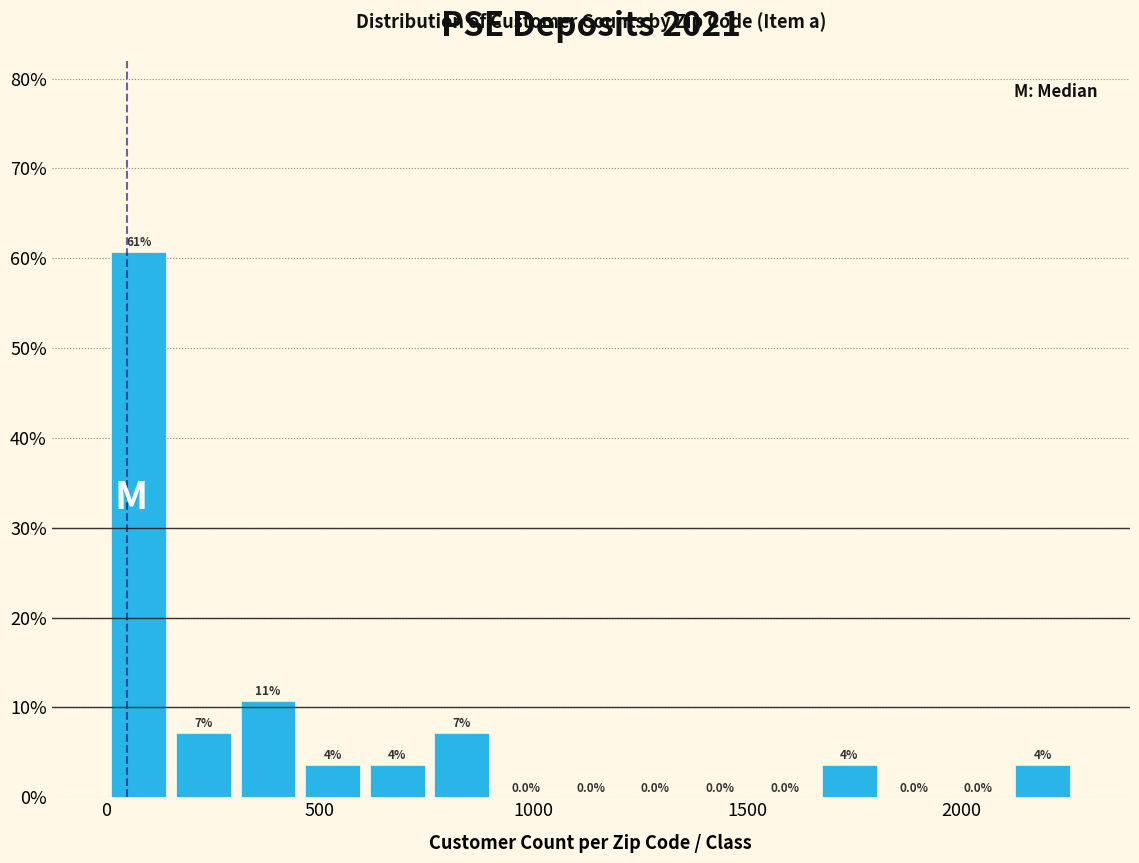

Around what value on the x-axis is the tallest bar? Give the approximate position of its centre, as read against the axis.

100